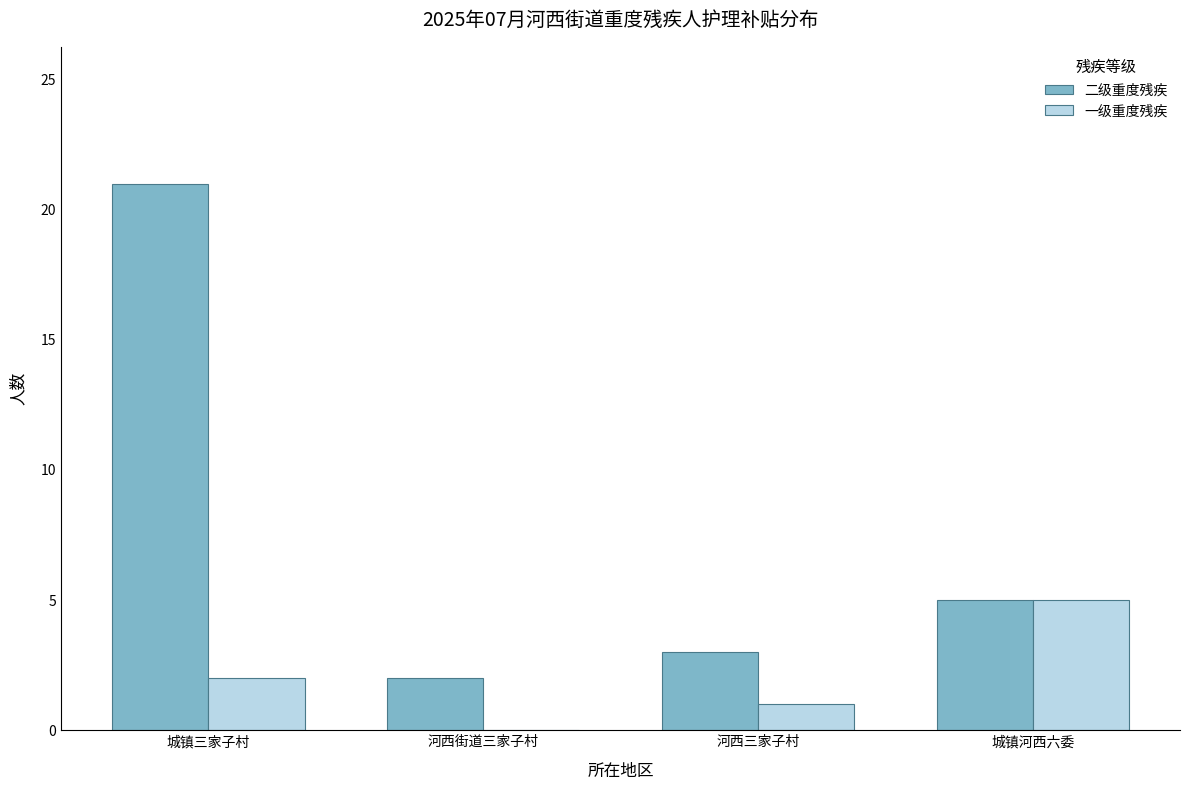

What are all the series names shown in the legend?

二级重度残疾, 一级重度残疾